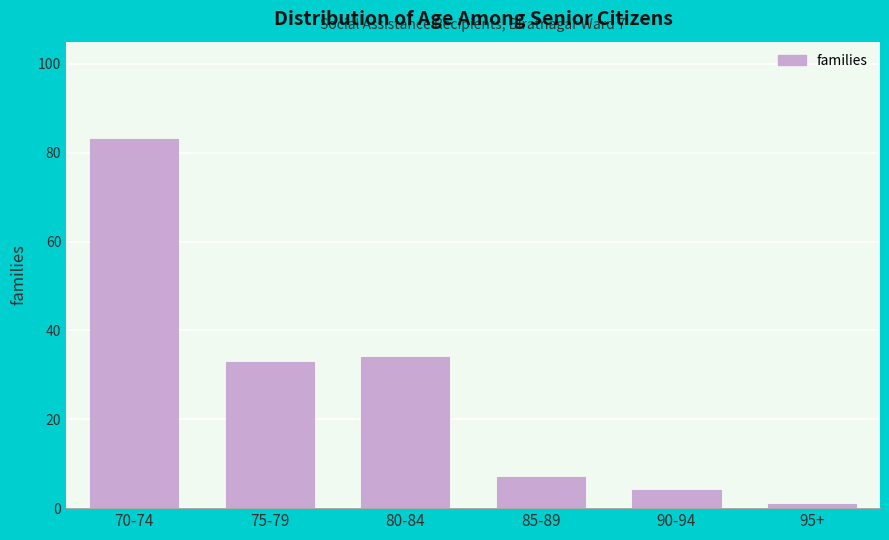

Reading left to right, extract all data points from this chart.

70-74=83	75-79=33	80-84=34	85-89=7	90-94=4	95+=1